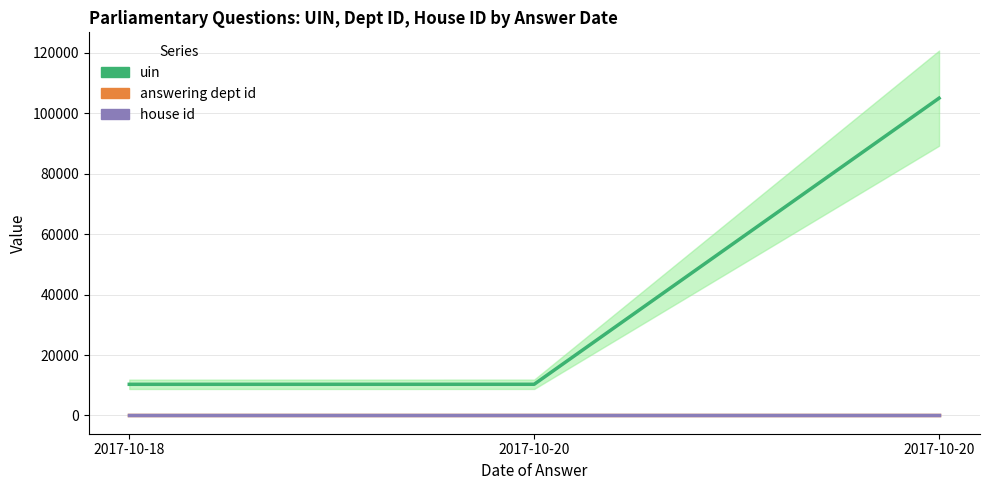

Where does the uin series first go above 10326?

2017-10-20